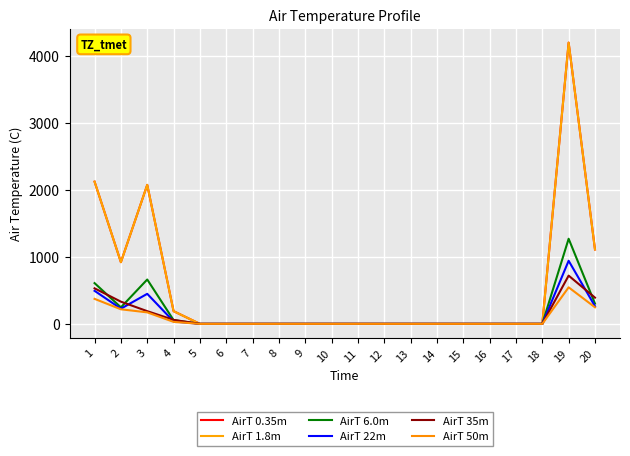

At which label does AirT 1.8m reach its minimum?

5